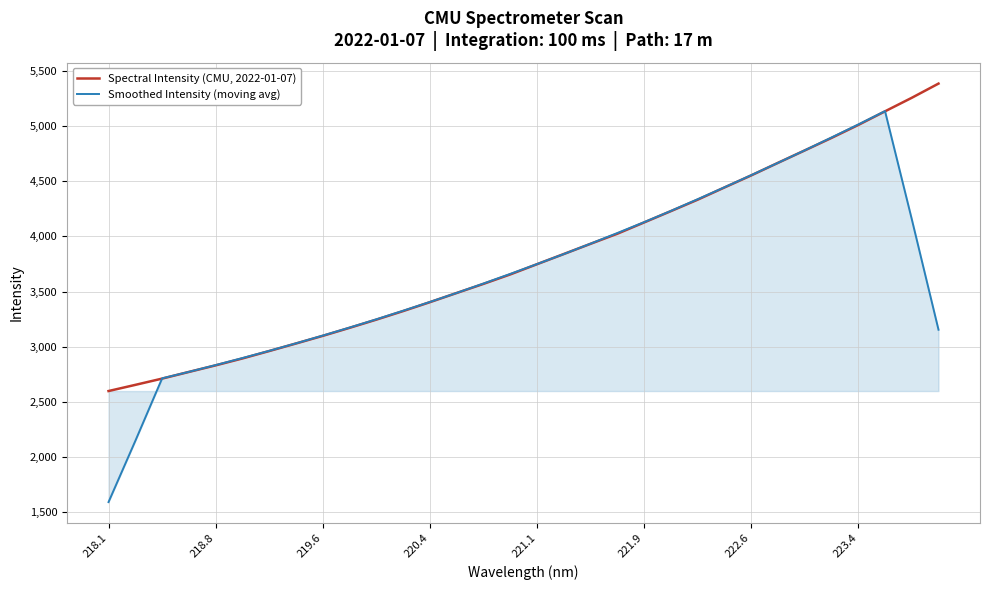

What is the maximum value shown in the chart?

5384.8